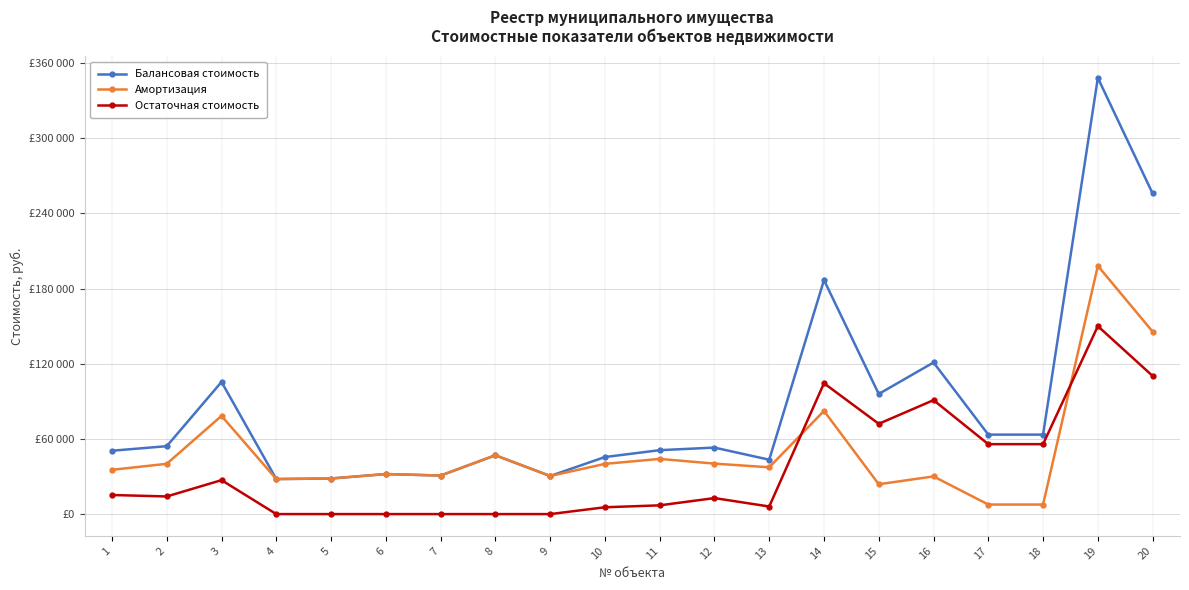

What is the difference between the maximum and minimum values in the Балансовая стоимость series?

320104.9